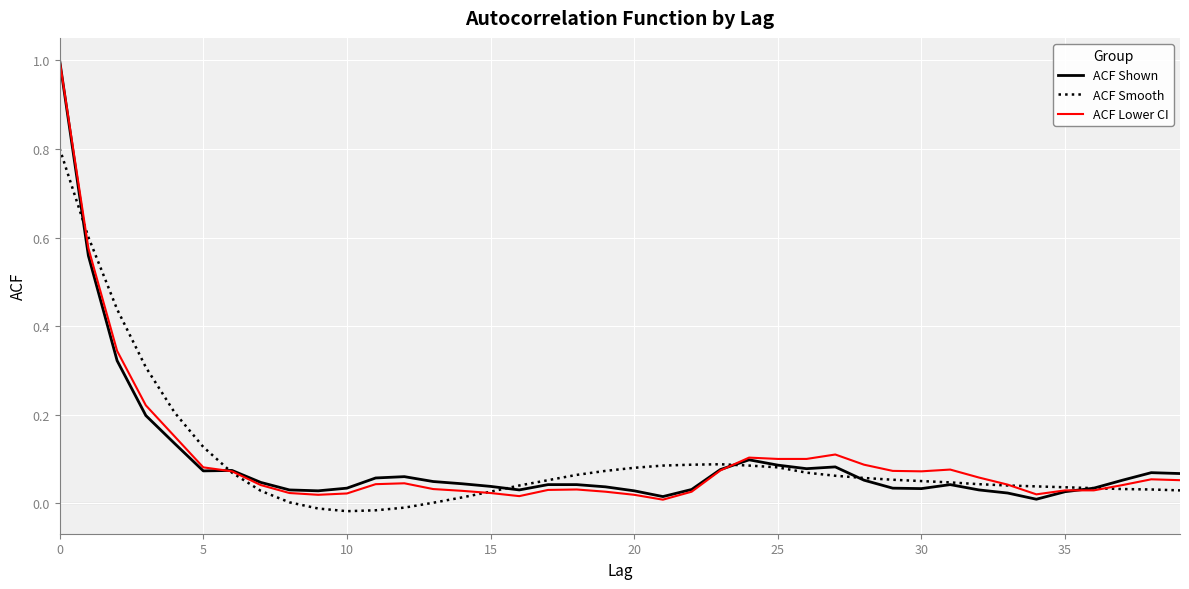

What is the sum of all ACF Smooth values?

3.9